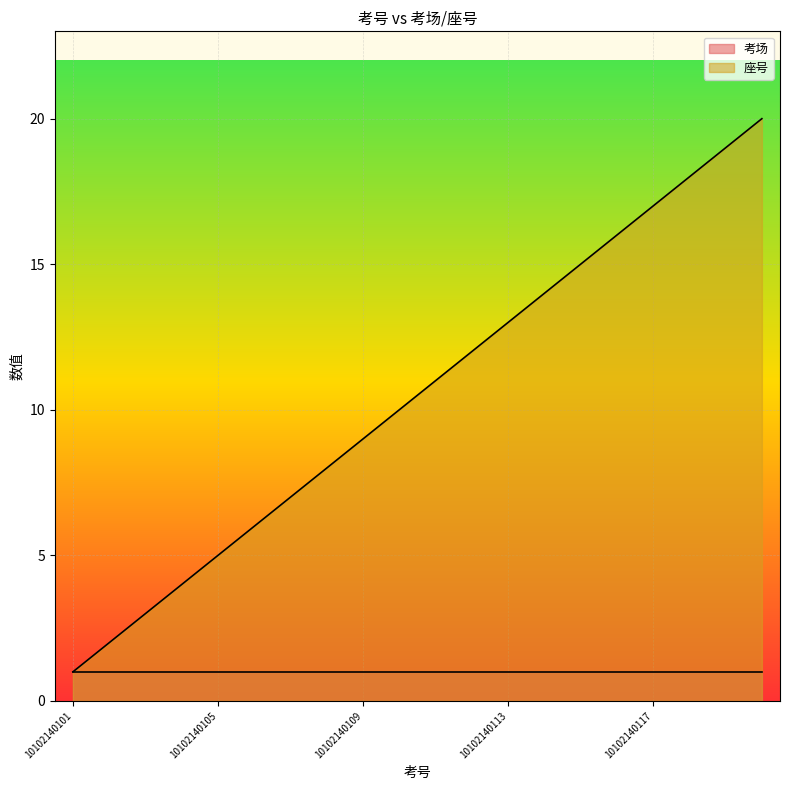

At which label does the data first exceed 11?

10102140112